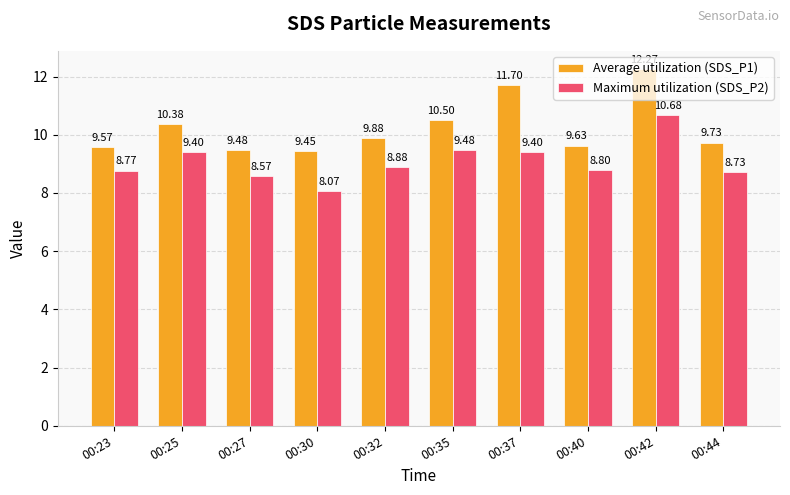

How many bars are there in total?

20